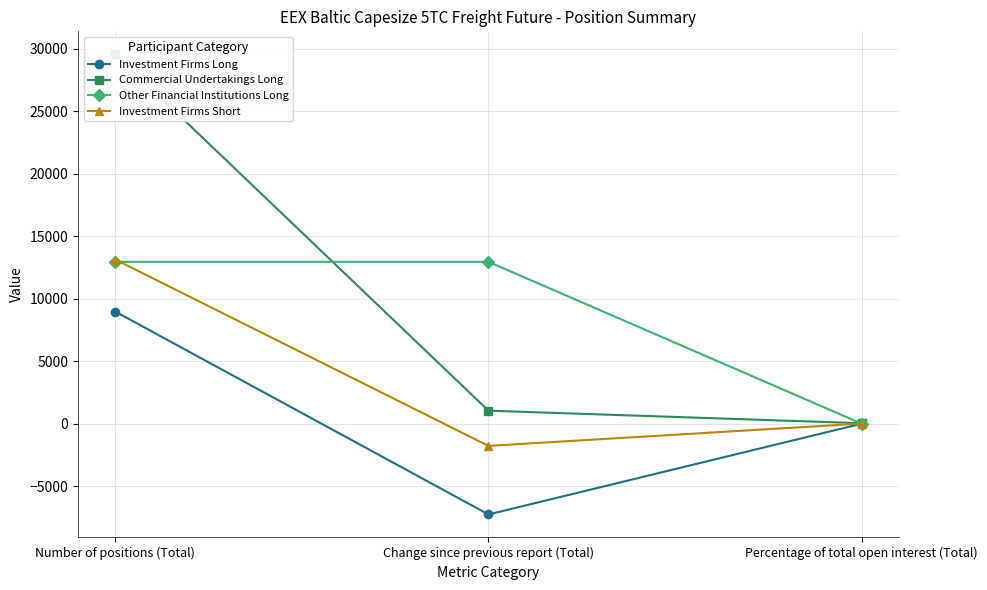

Rank the series by their maximum value, from lowest to highest.

Investment Firms Long, Other Financial Institutions Long, Investment Firms Short, Commercial Undertakings Long